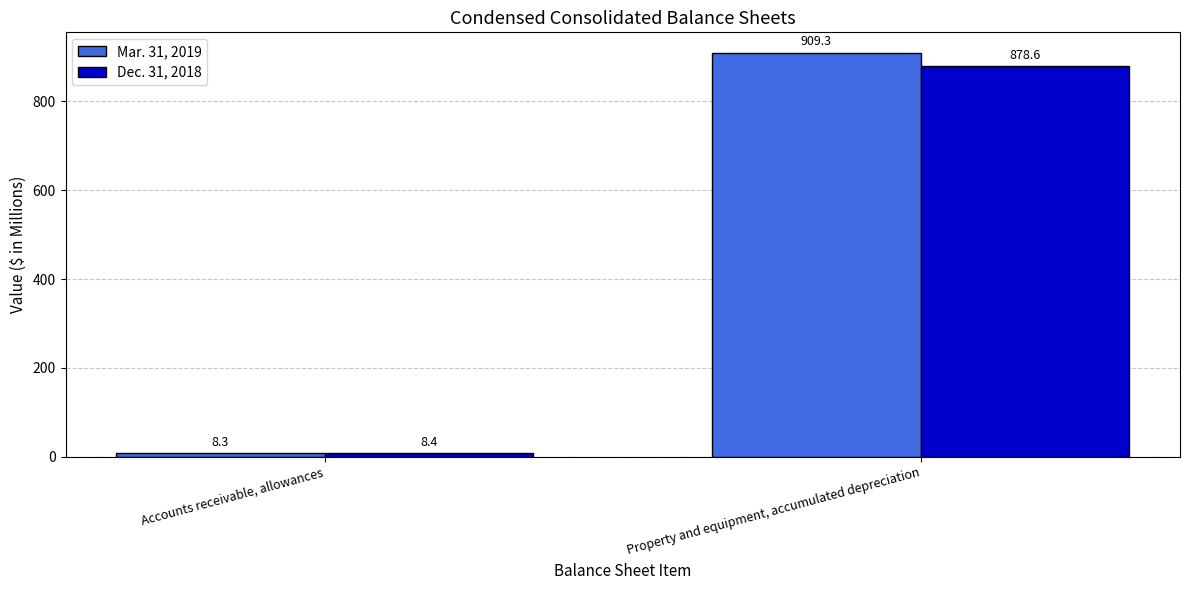

At which label does Dec. 31, 2018 first exceed 878?

Property and equipment, accumulated depreciation